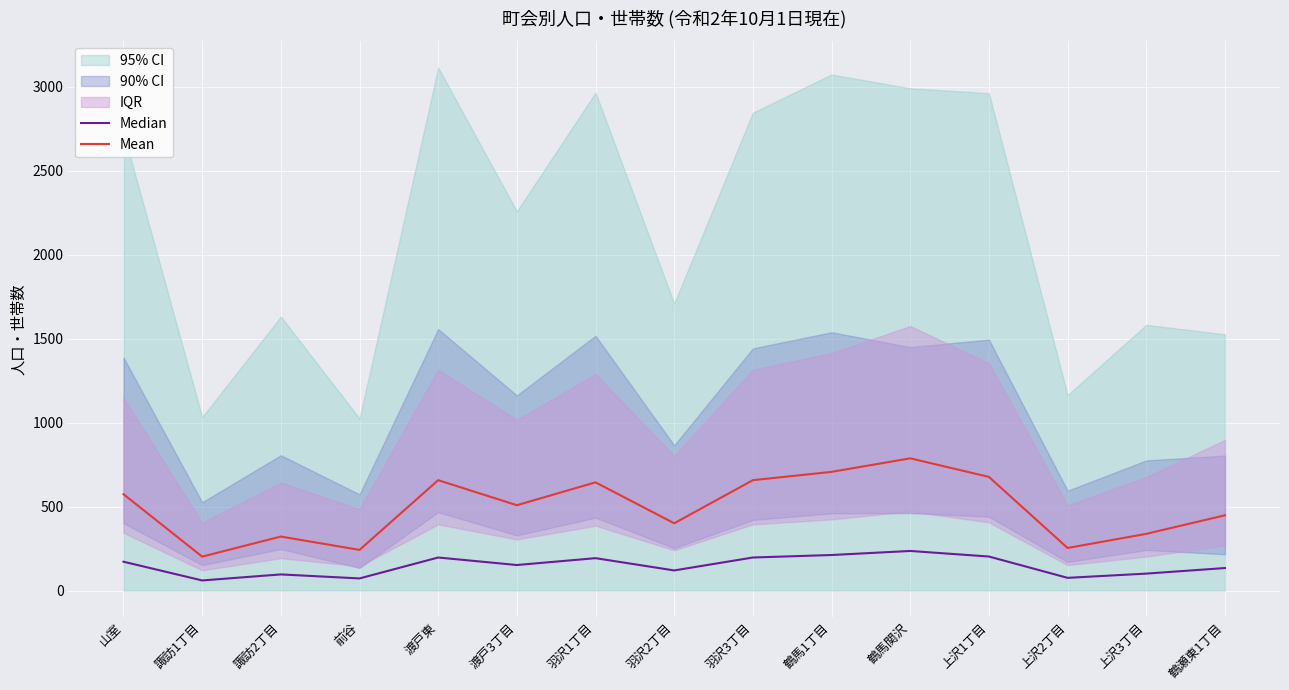

Rank the series by their average value, from lowest to highest.

Median, Mean